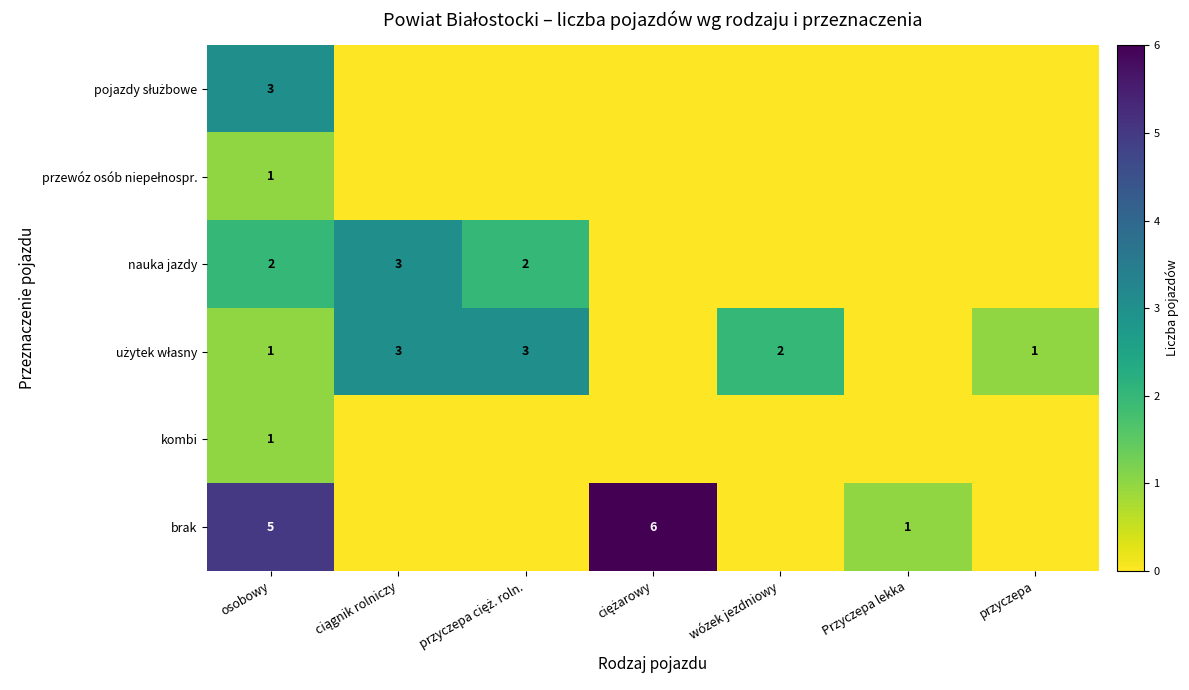

The value of nauka jazdy at osobowy is 3. True or false?

False